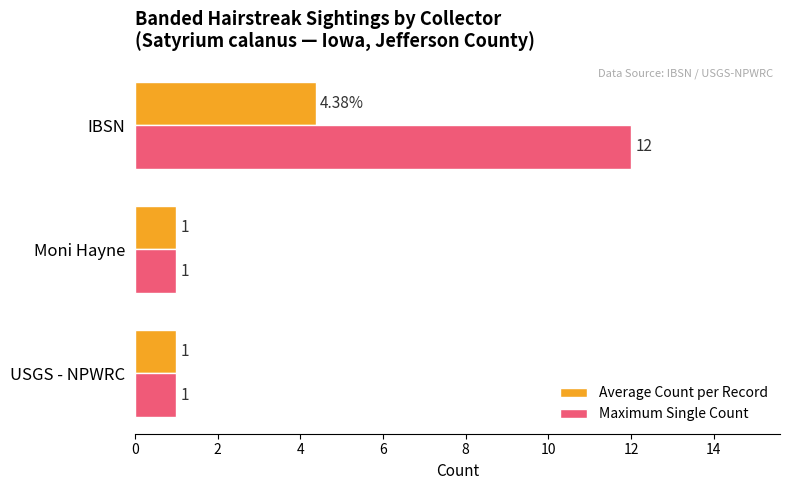

Count the Average Count per Record values in the range 1 to 4.

2